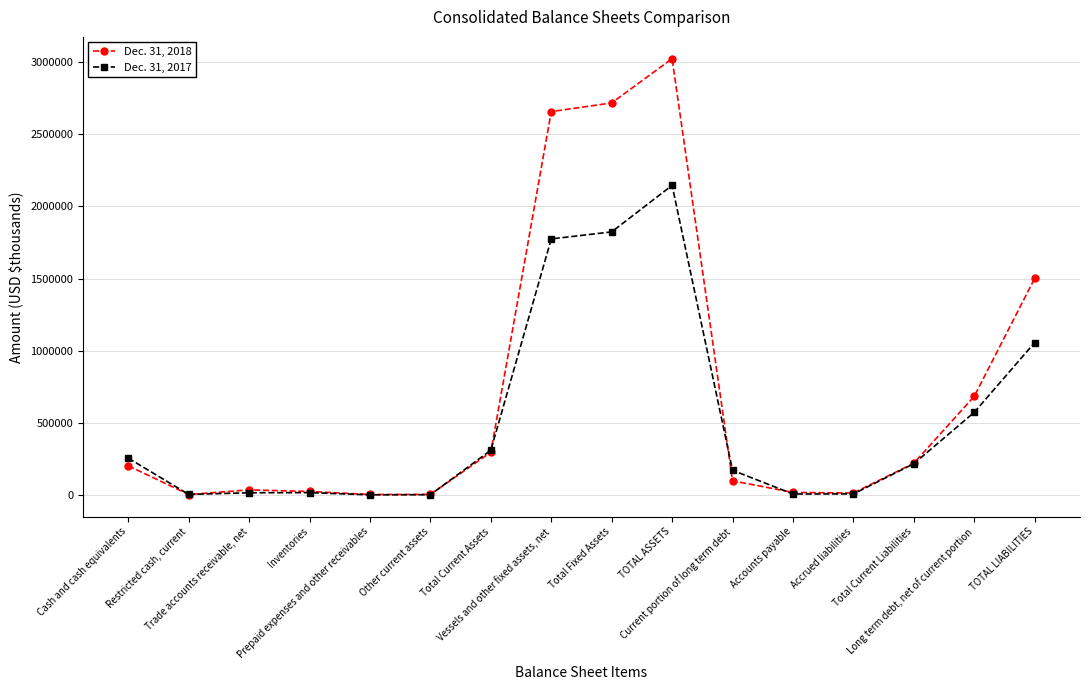

What are all the series names shown in the legend?

Dec. 31, 2018, Dec. 31, 2017